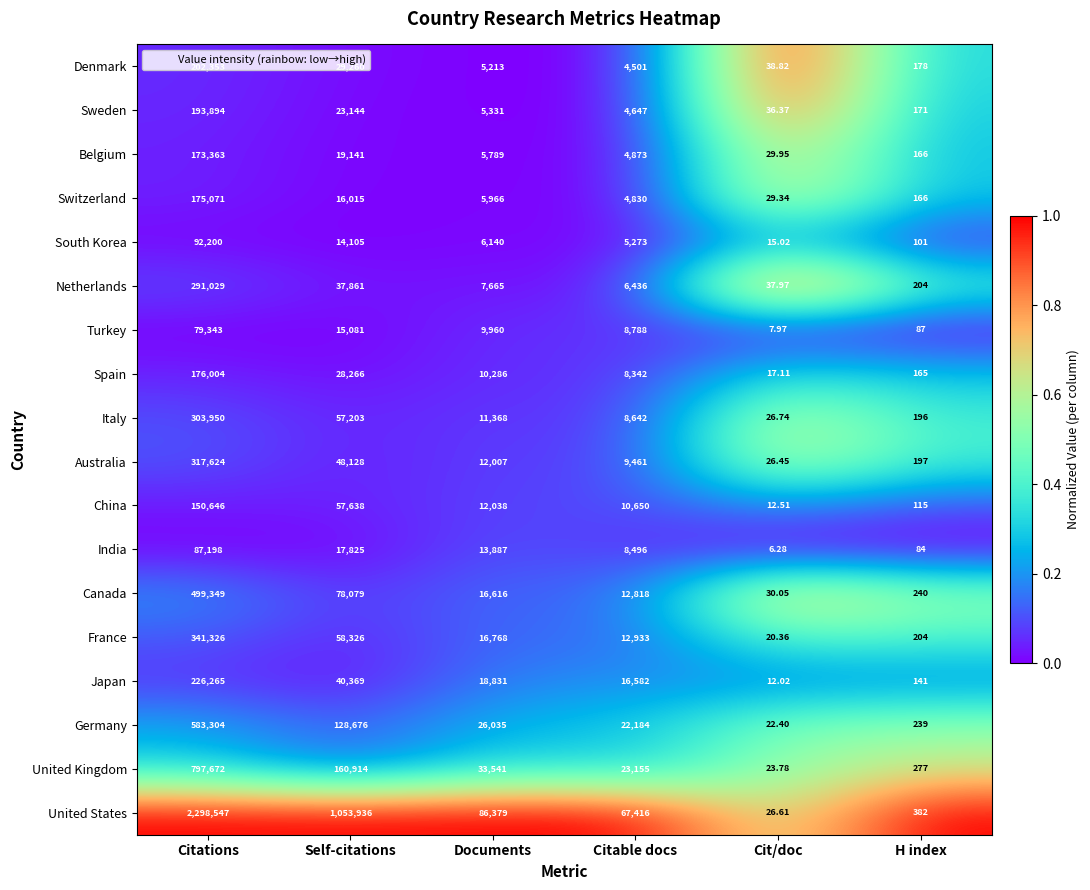

Which label corresponds to the largest value in the chart?

Citations